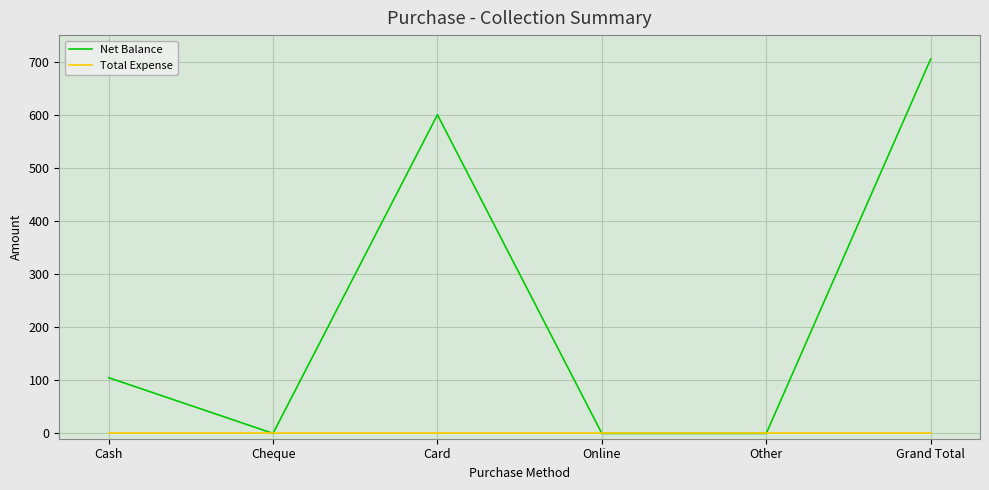

What is the greatest value displayed?

705